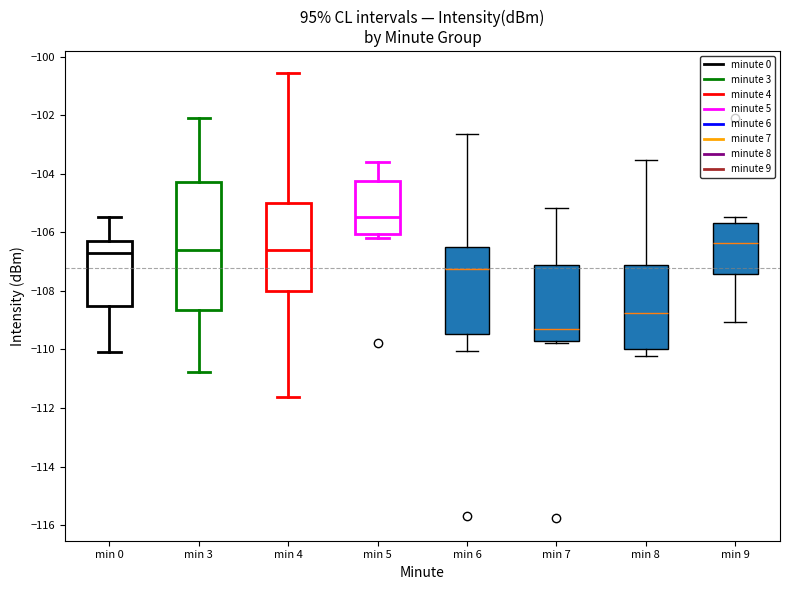

Where is the upper edge of the box for min 3 on the y-axis? The values are not printed on the chart, so give them approximately, as read against the axis.

-104.2